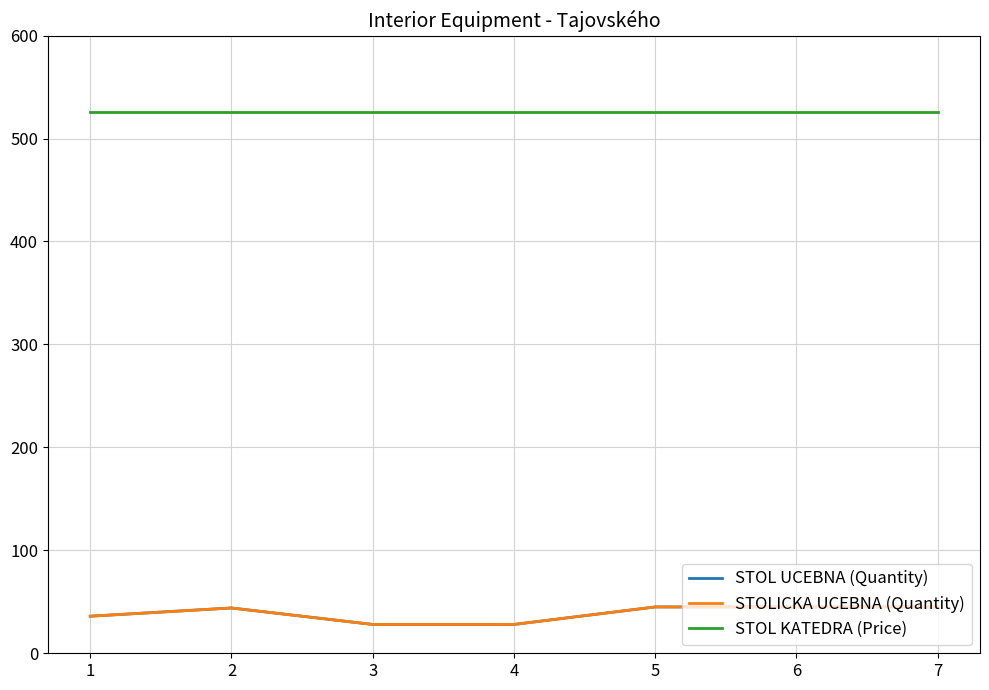

Read the STOLICKA UCEBNA (Quantity) value at 3.

28.0